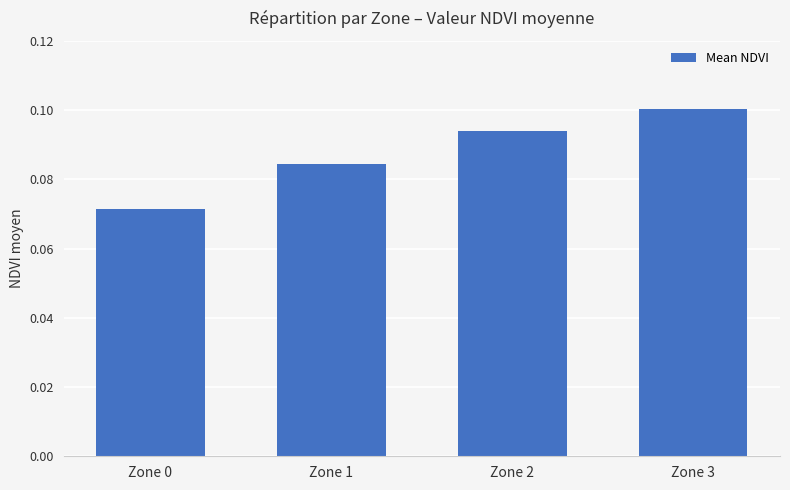

List the labels in order of value, smallest first.

Zone 0, Zone 1, Zone 2, Zone 3